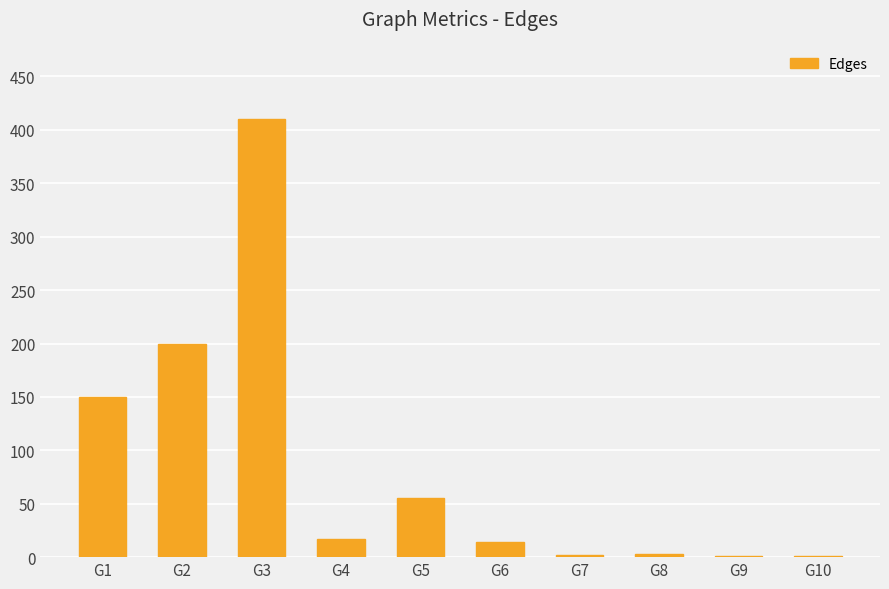

Is it true that the value at G3 is 673?

False